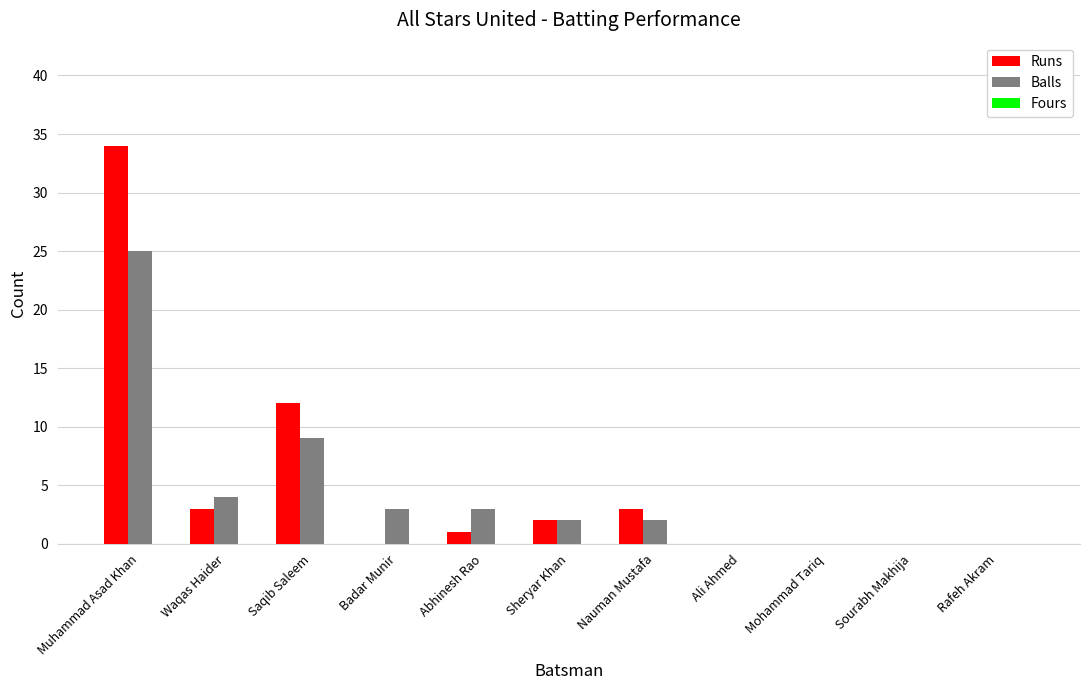

What is the highest value of the Runs series?

34